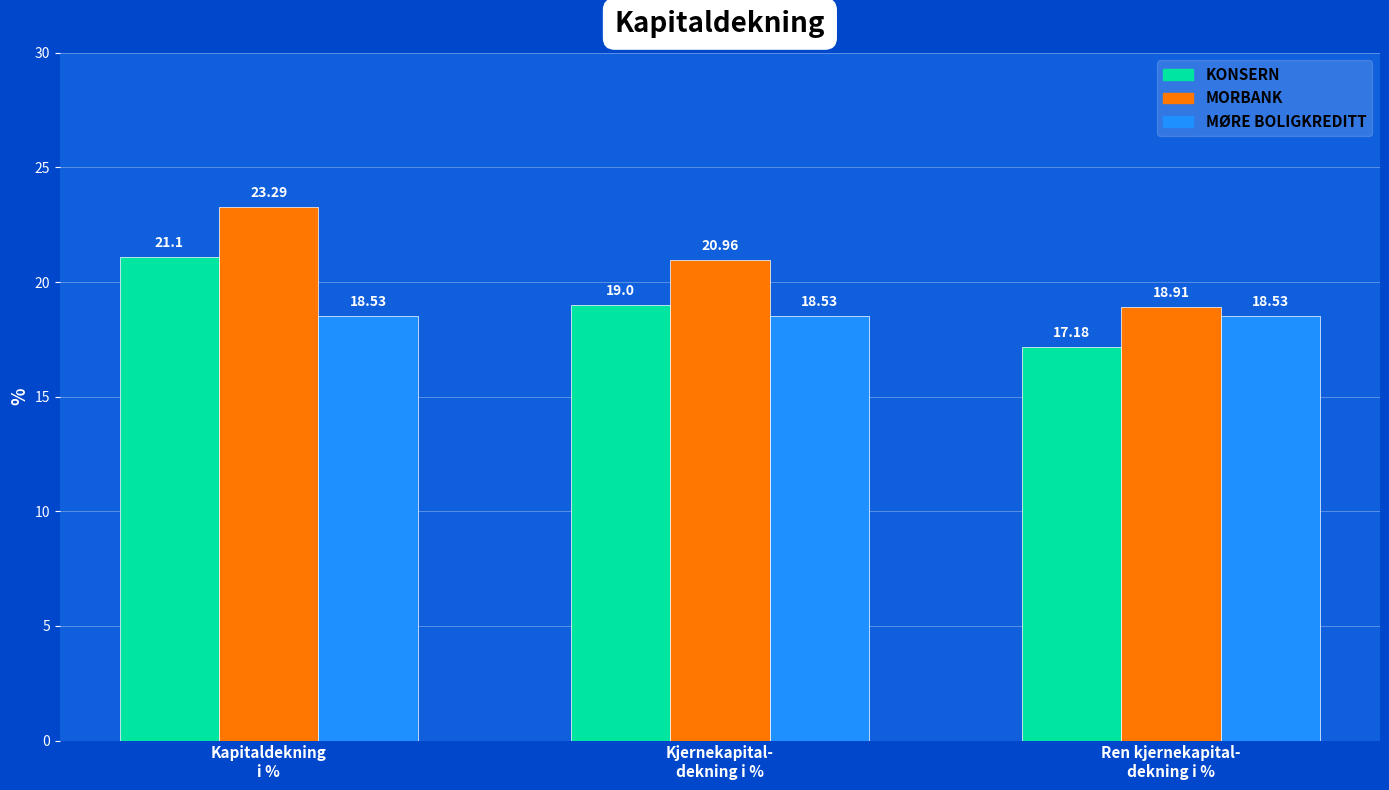

What position from the left is Kjernekapital-
dekning i %?

2